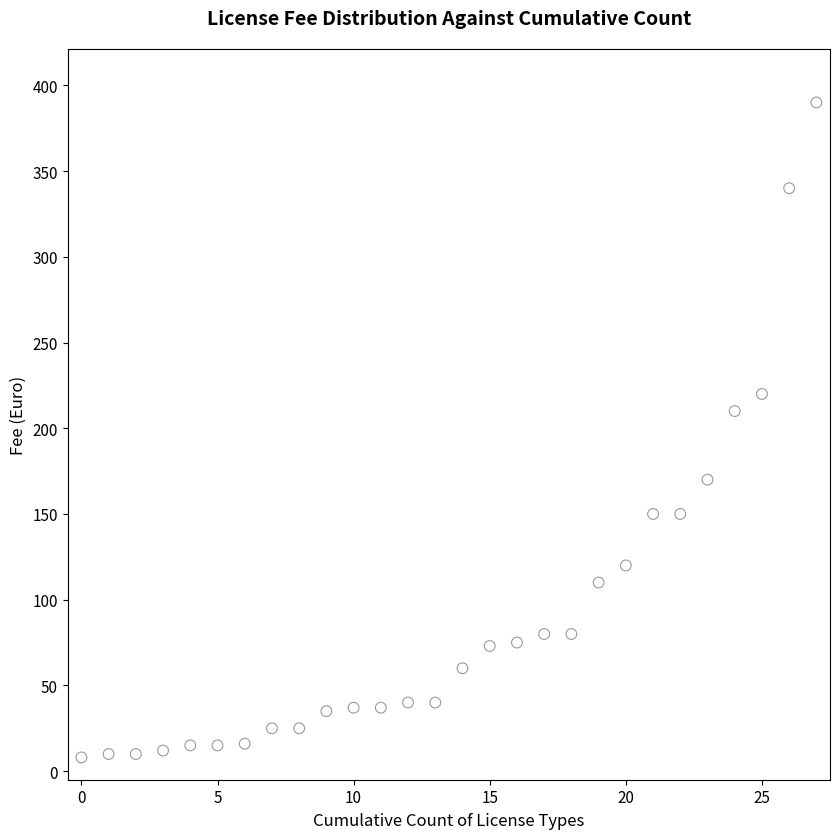

What is the range of Y values (max minus min)?

382